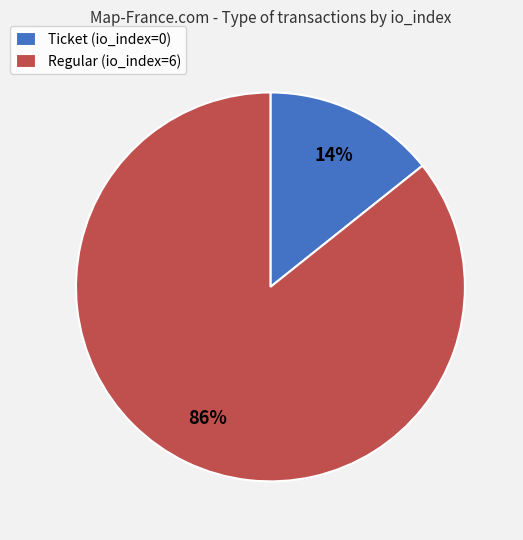

Count the number of slices in the pie.

2